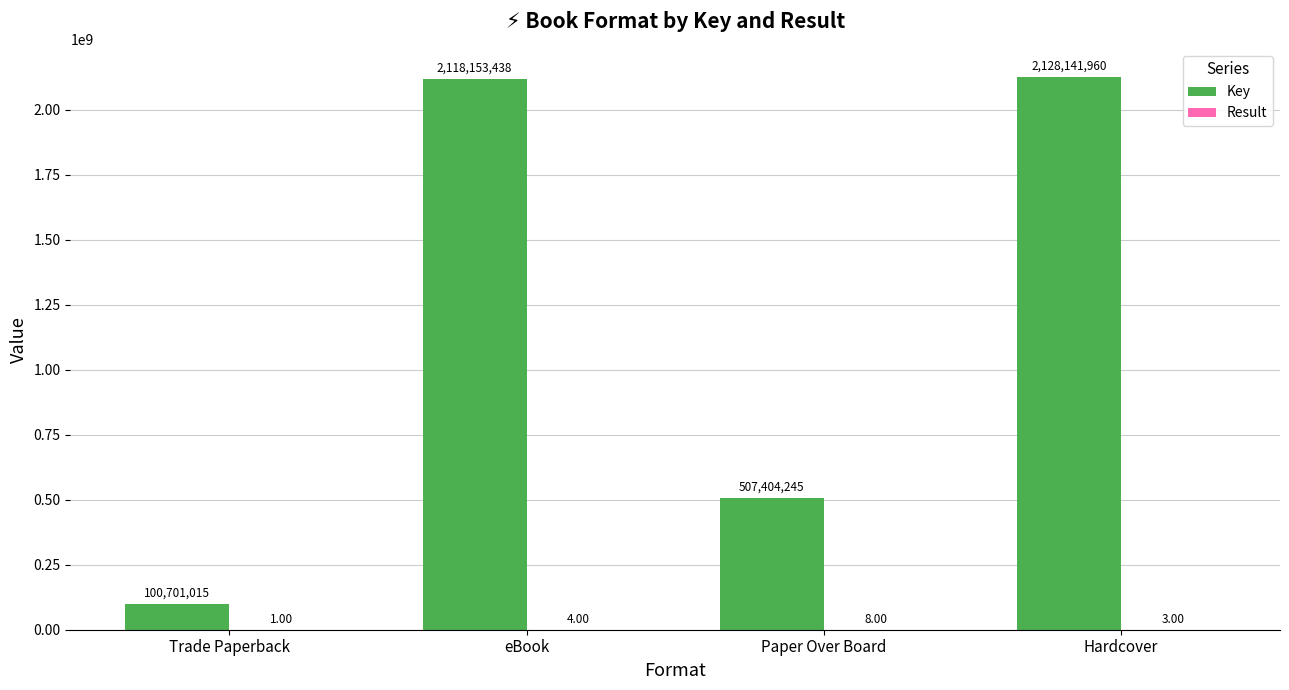

Which series has the largest total across all categories?

Key